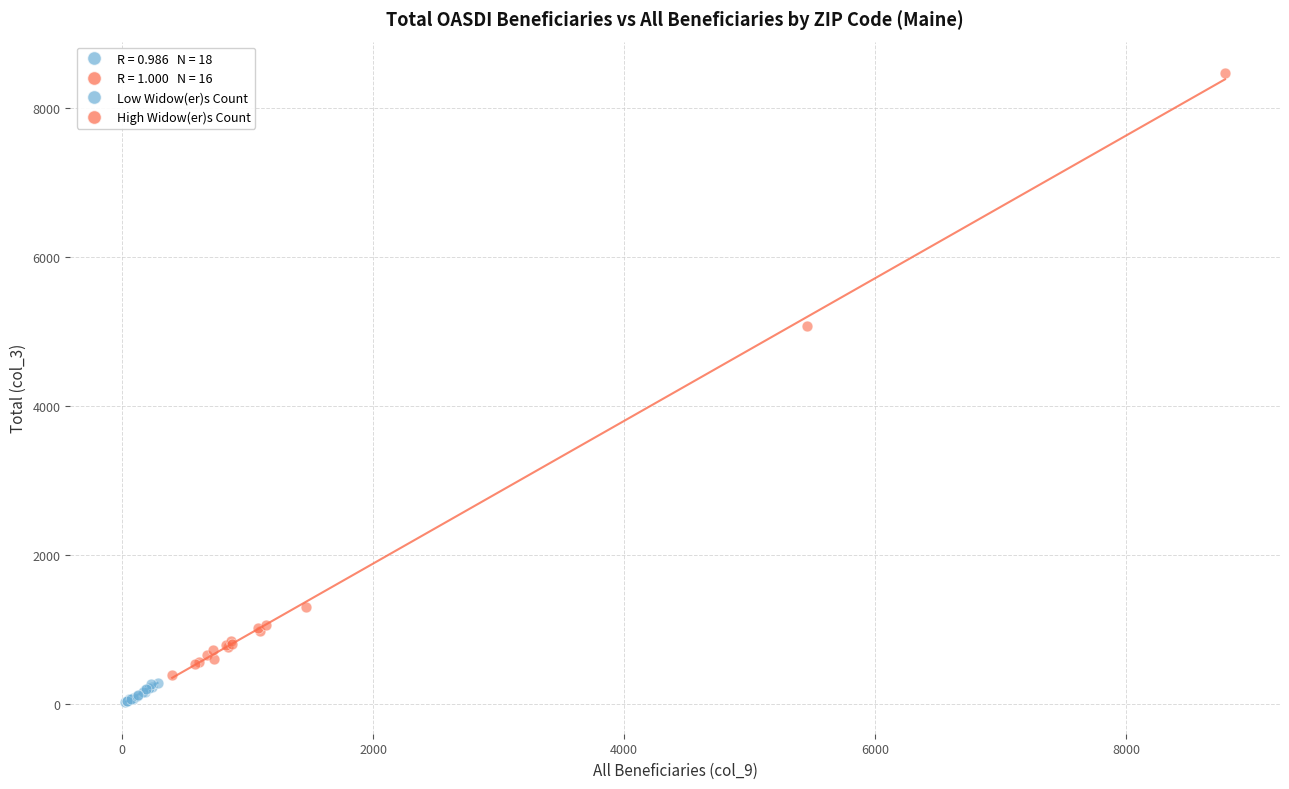

Which series contains the lowest Y value?

Low Widow(er)s Count